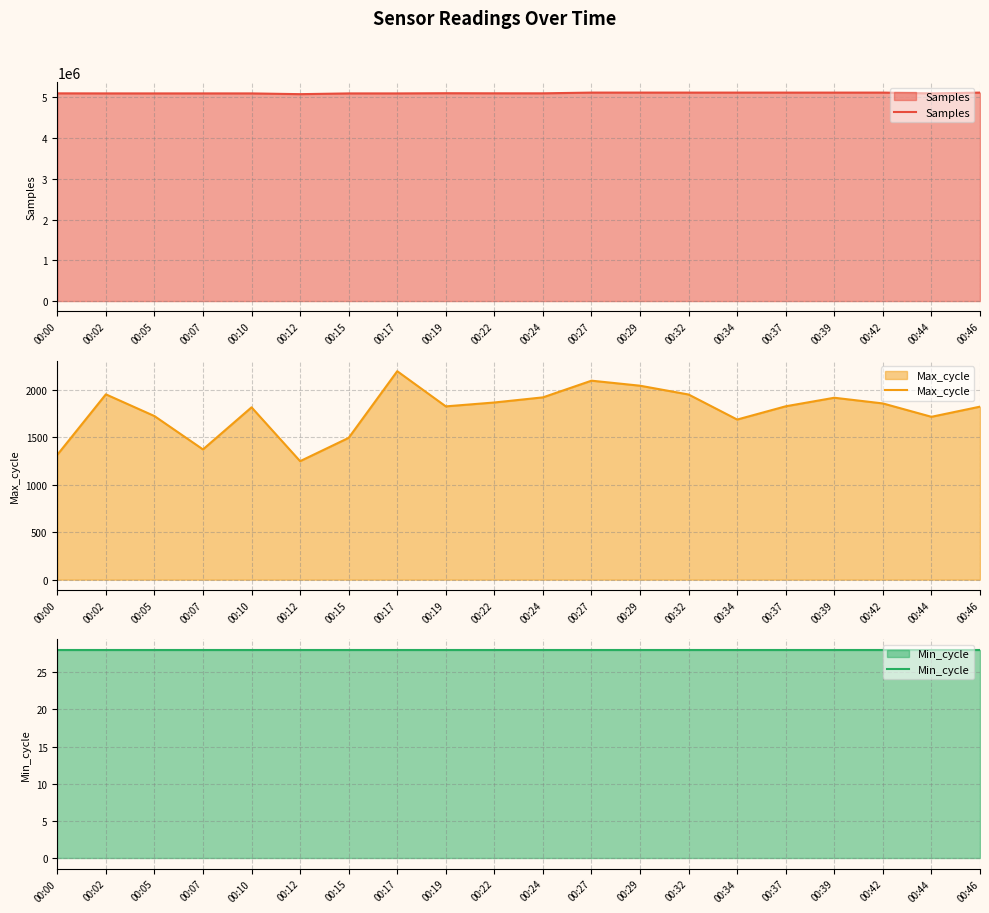

How many data points in Samples are less than 5095530?

10